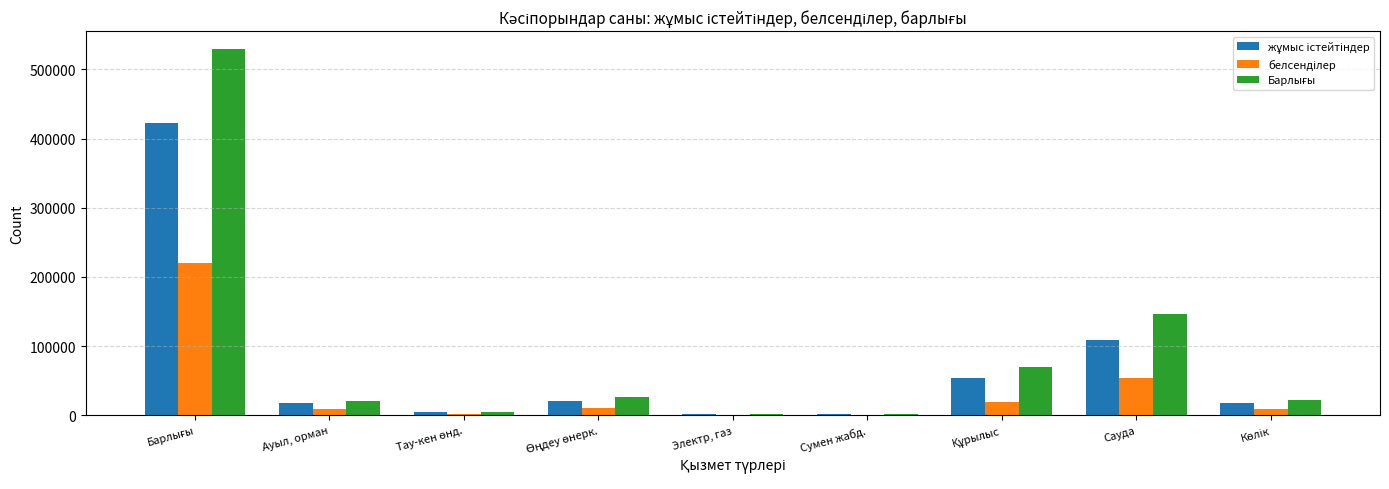

What is the maximum value shown in the chart?

528620